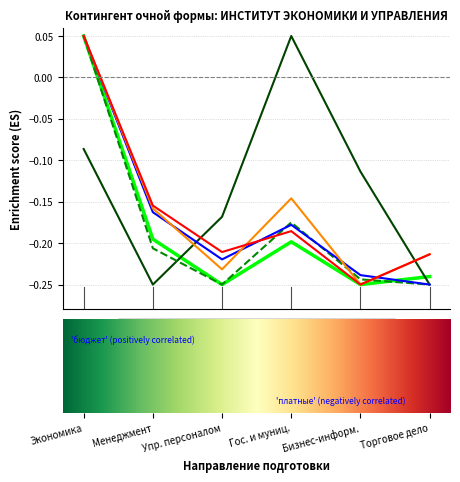

How many lines are shown in the chart?

6